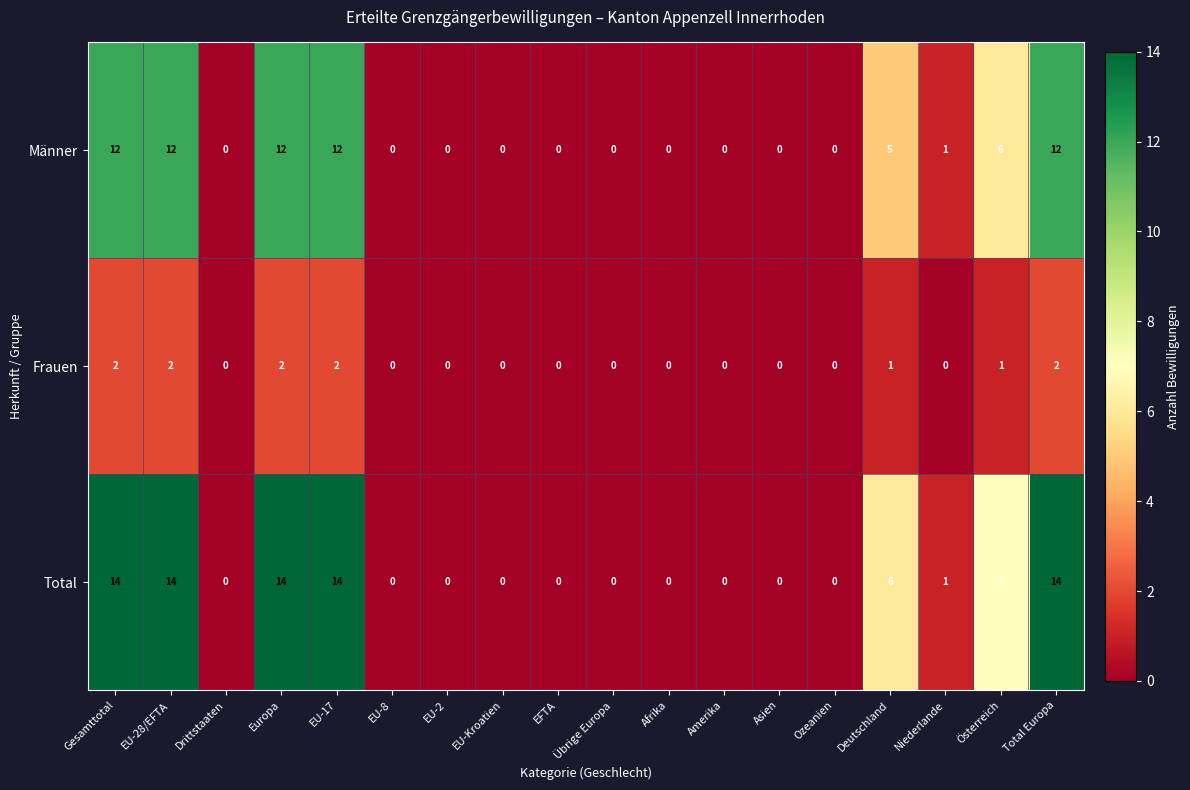

Which series has the largest total across all categories?

Total